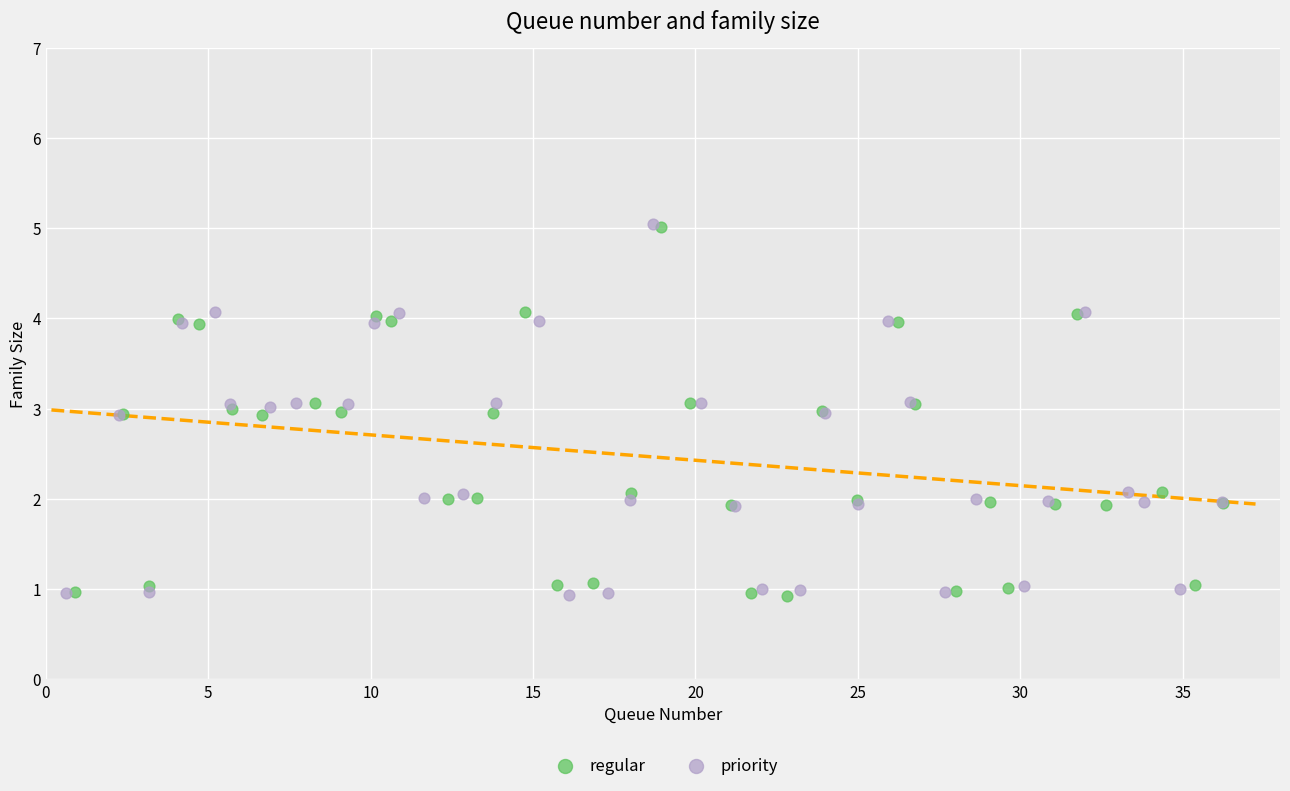

What are all the series names shown in the legend?

regular, priority